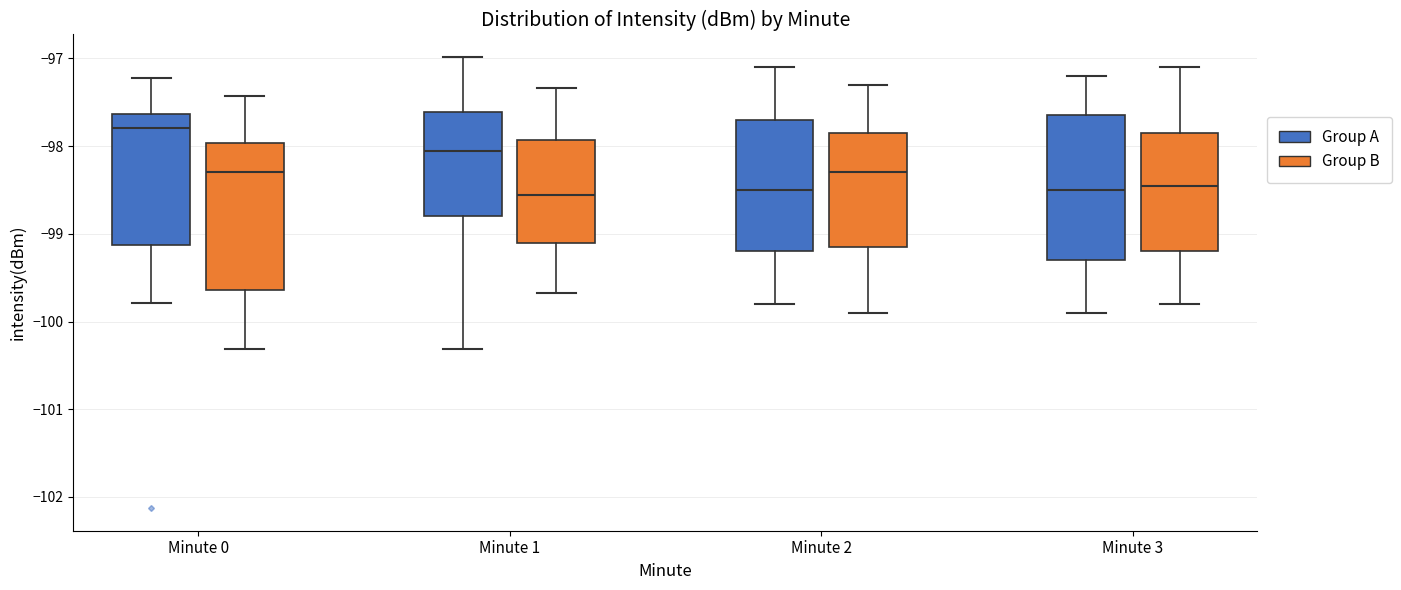

Reading left to right, transcribe this box plot: for each box, give where its median line is, the range the box spans, and where its two whiskers end, as read against the y-axis. The values are not printed on the chart, so give them approximately, as read against the axis.

Minute 0 (Group A): median -97.8, box -99.1 to -97.6, whiskers -99.8 to -97.2
Minute 0 (Group B): median -98.3, box -99.6 to -98.0, whiskers -100.3 to -97.4
Minute 1 (Group A): median -98.1, box -98.8 to -97.6, whiskers -100.3 to -97.0
Minute 1 (Group B): median -98.6, box -99.1 to -97.9, whiskers -99.7 to -97.3
Minute 2 (Group A): median -98.5, box -99.2 to -97.7, whiskers -99.8 to -97.1
Minute 2 (Group B): median -98.3, box -99.1 to -97.8, whiskers -99.9 to -97.3
Minute 3 (Group A): median -98.5, box -99.3 to -97.6, whiskers -99.9 to -97.2
Minute 3 (Group B): median -98.4, box -99.2 to -97.8, whiskers -99.8 to -97.1